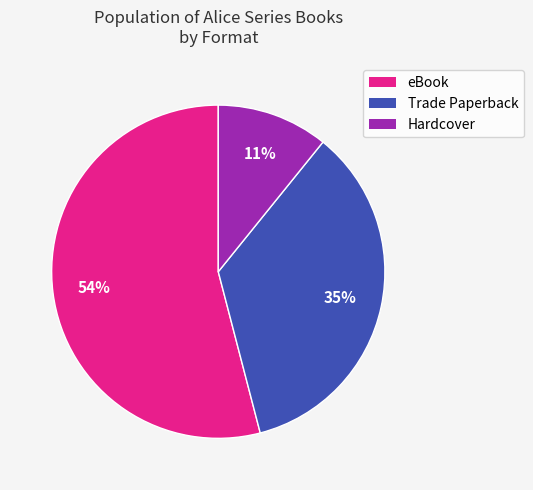

Do Trade Paperback and eBook together represent more than half of the pie?

Yes